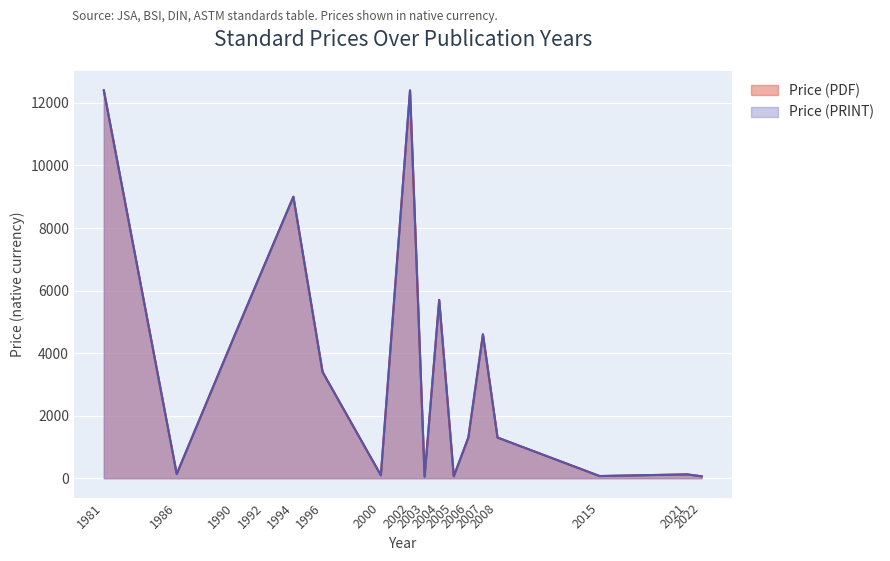

At how many categories does at least one series exceed 558?

10